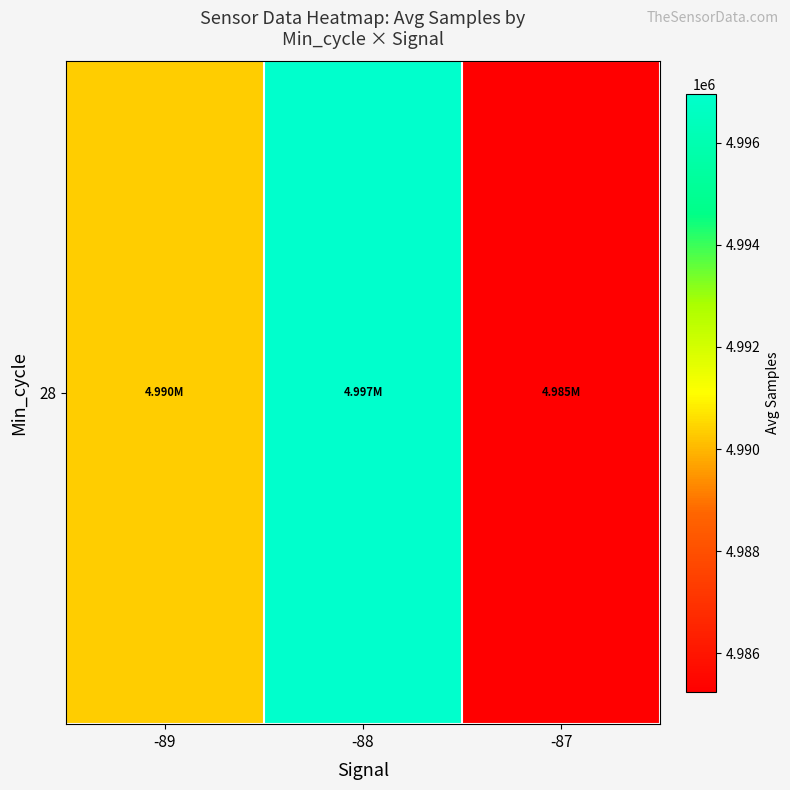

Which has a higher value, -88 or -89?

-88